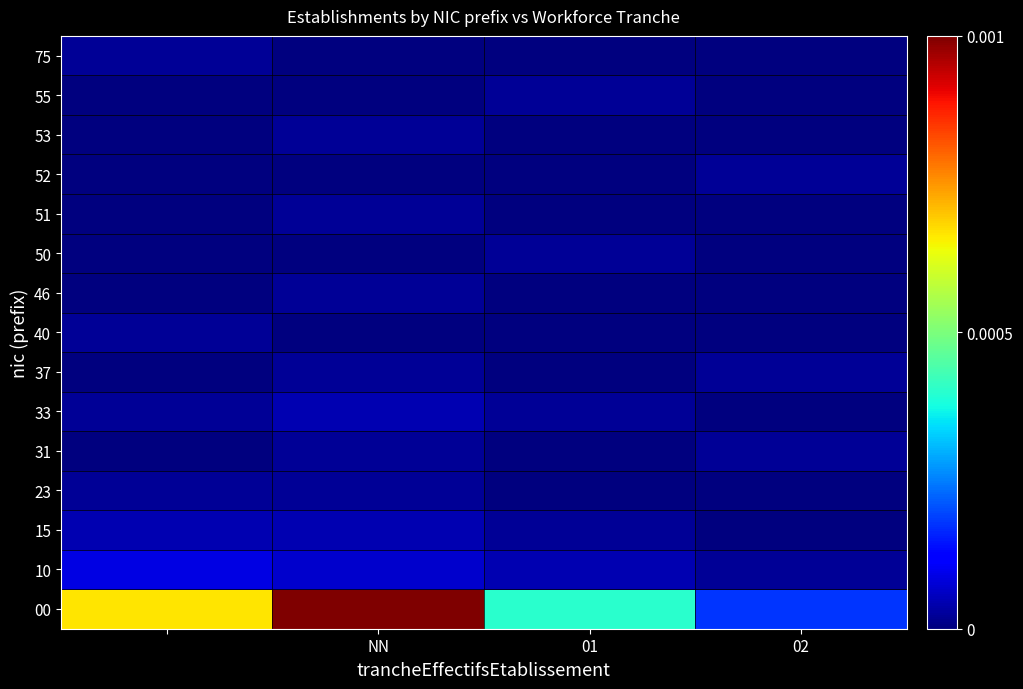

At how many categories does at least one series exceed 0?

4